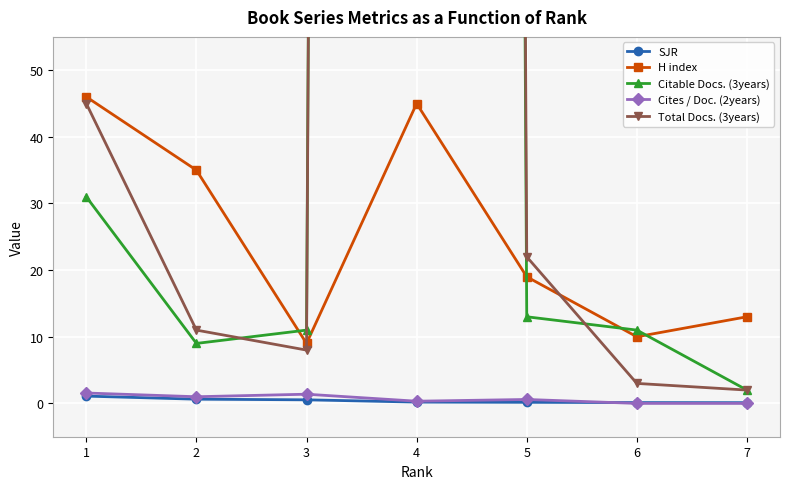

Reading left to right, transcribe all the data shown in this chart.

SJR: 1.1	0.6	0.5	0.2	0.2	0.1	0.1
H index: 46.0	35.0	9.0	45.0	19.0	10.0	13.0
Citable Docs. (3years): 31.0	9.0	11.0	2810.0	13.0	11.0	2.0
Cites / Doc. (2years): 1.6	1.0	1.4	0.3	0.6	0.0	0.0
Total Docs. (3years): 45.0	11.0	8.0	2893.0	22.0	3.0	2.0